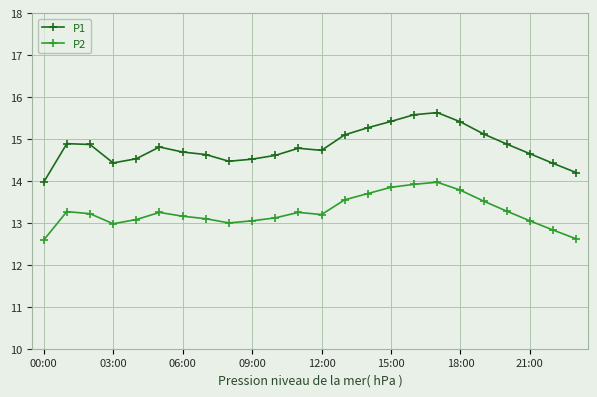

What is the value of the P1 point at the 14th from the left?

15.1